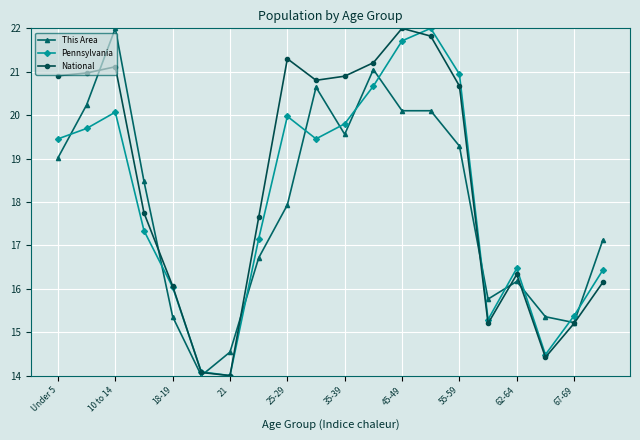

What are all the series names shown in the legend?

This Area, Pennsylvania, National